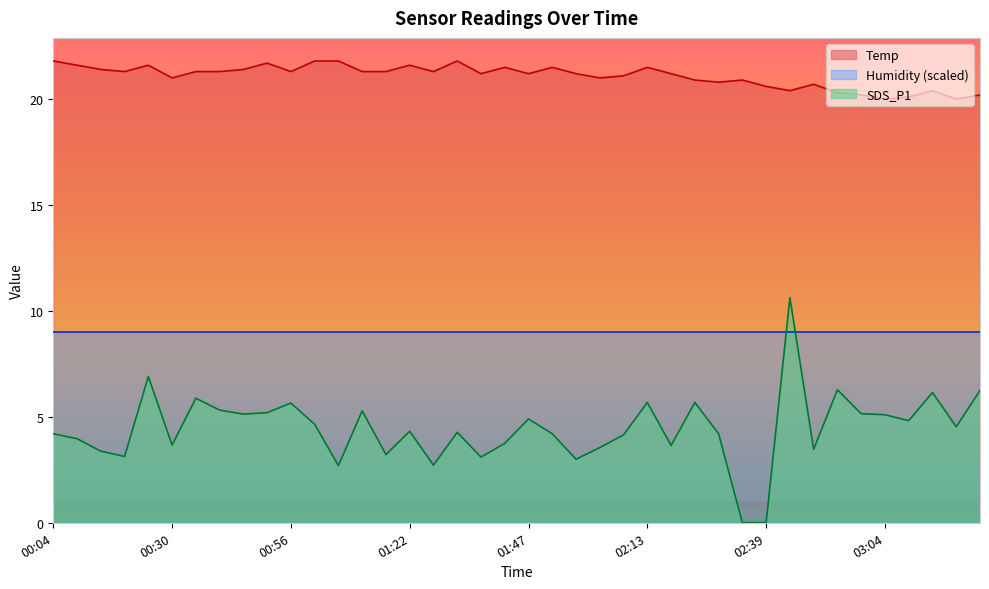

True or false: Temp and SDS_P1 intersect in this chart.

False